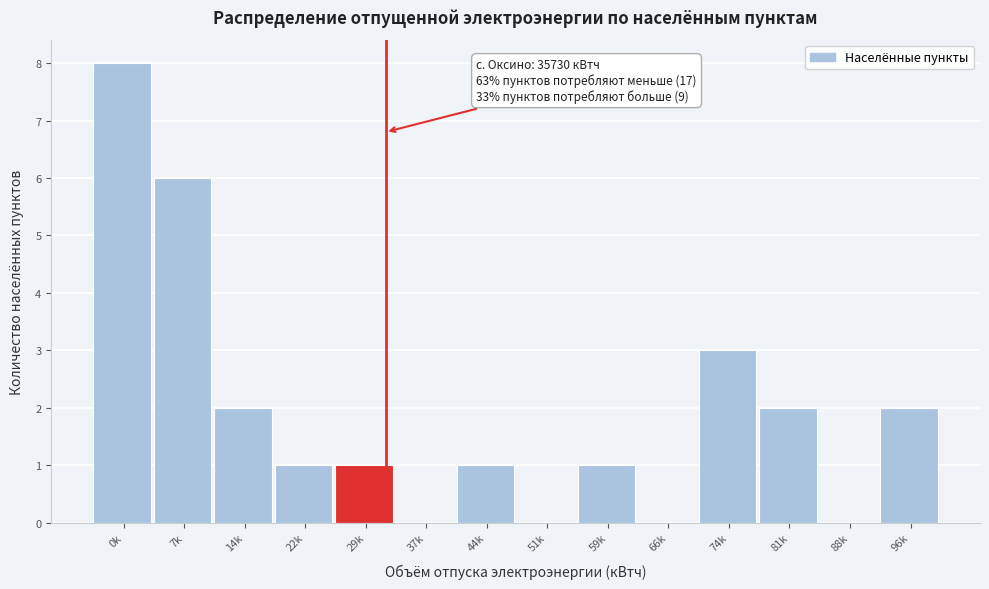

Reading left to right, list all the values displayed in this chart.

0k=8	7k=6	14k=2	22k=1	29k=1	37k=0	44k=1	51k=0	59k=1	66k=0	74k=3	81k=2	88k=0	96k=2